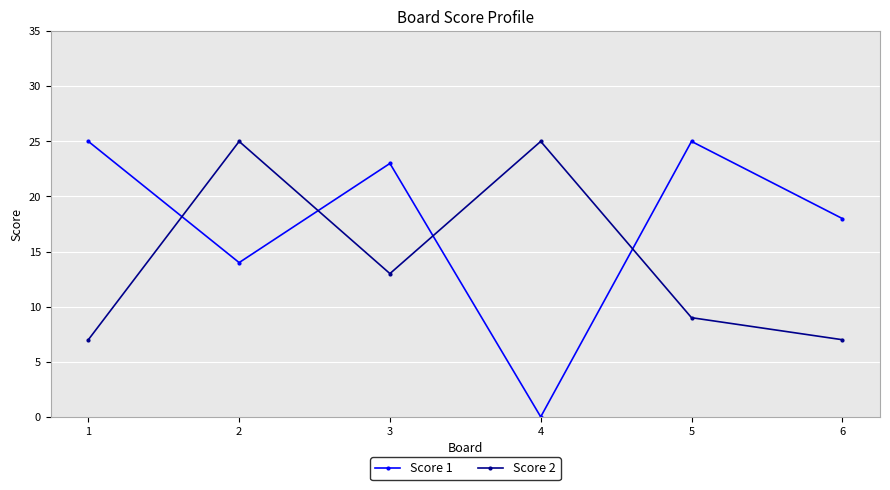

At 6, list the series in order from largest to smallest.

Score 1, Score 2